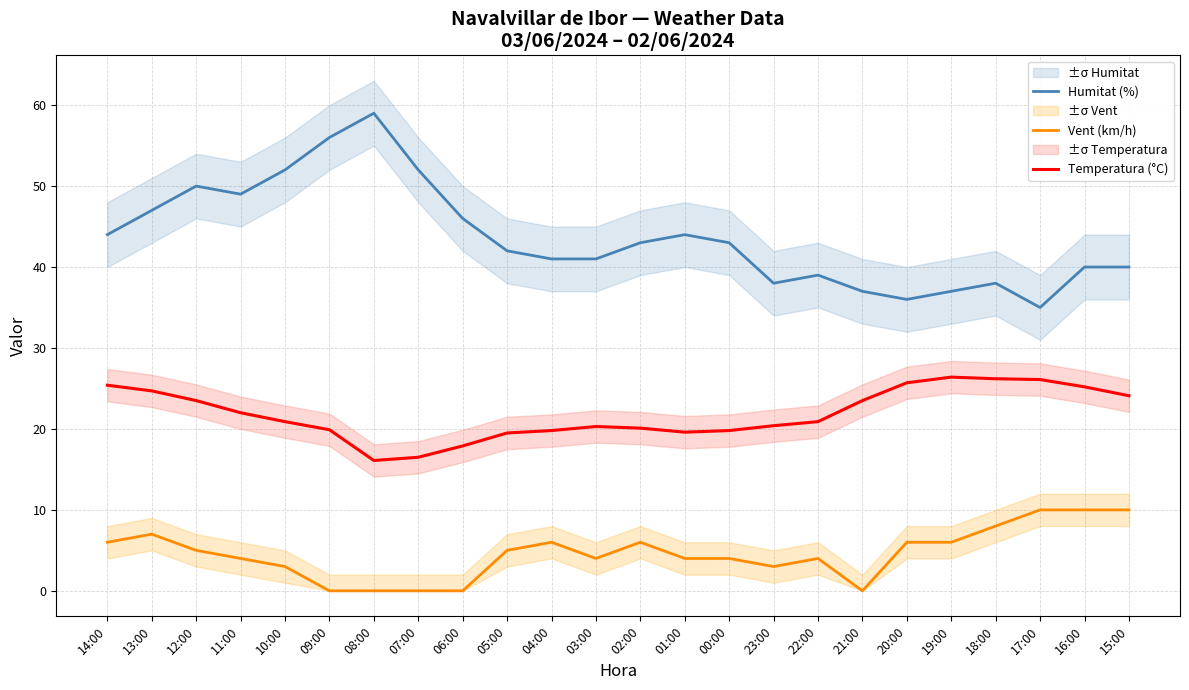

What is the spread (max minus min) of values at 15:00?

30.0